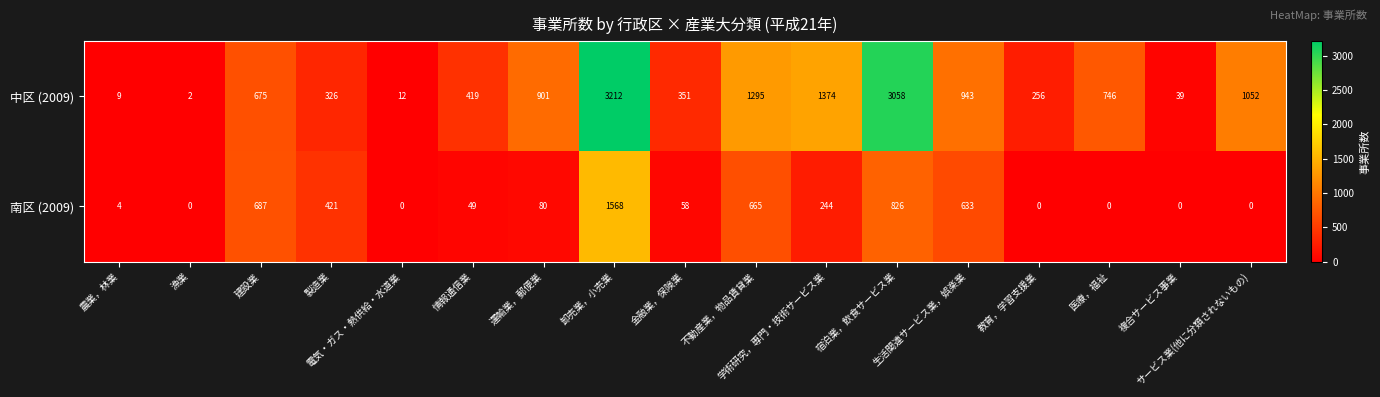

What is the average value of the 南区 (2009) series?

308